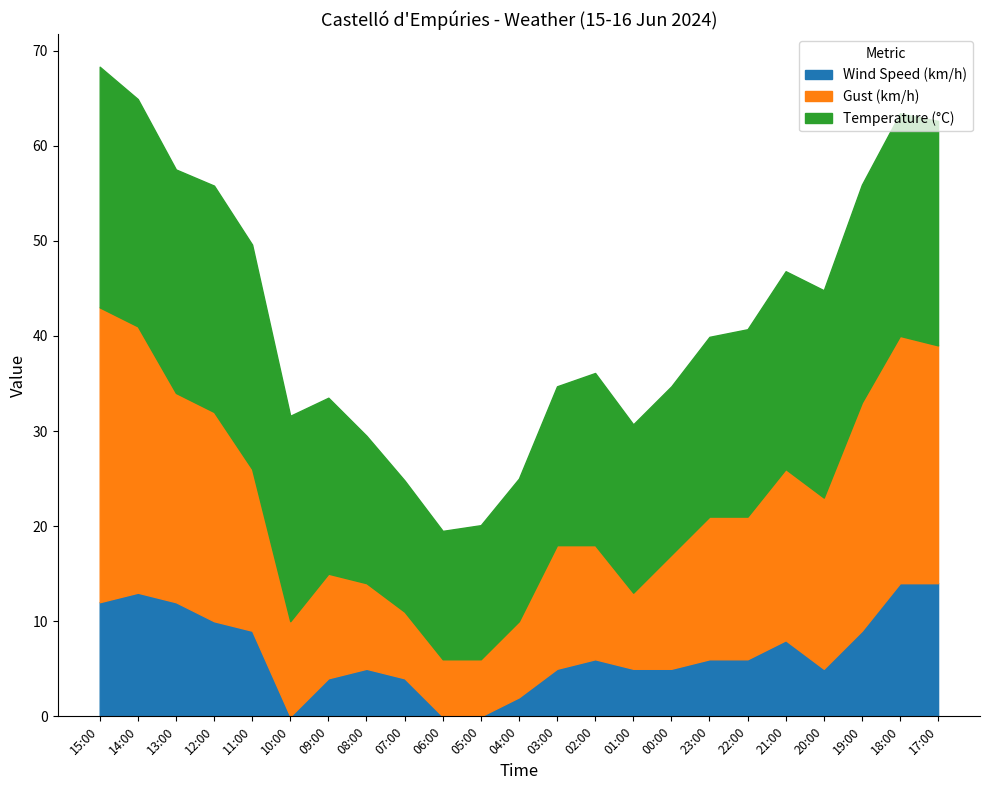

What position from the left is 08:00?

8